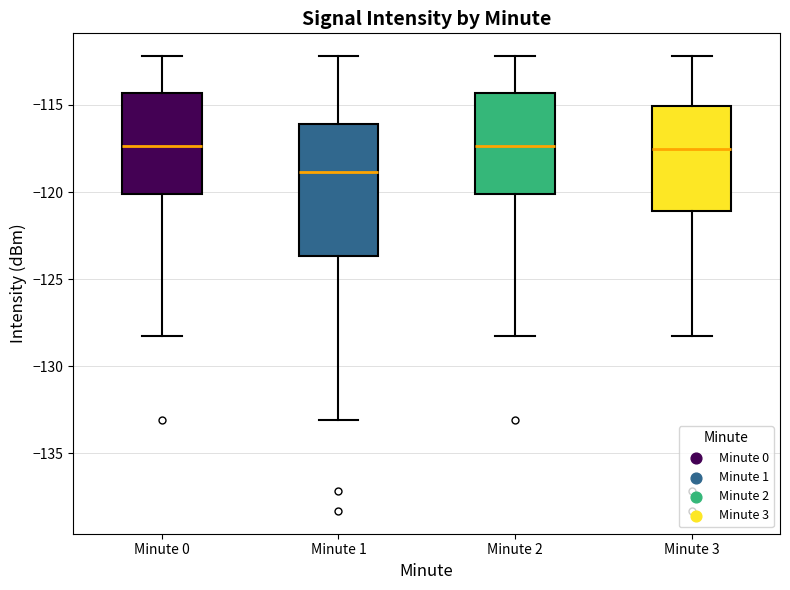

Reading left to right, read every box against the y-axis: the position of its median line, the range the box covers, and the ends of its whiskers. The values are not printed on the chart, so give them approximately, as read against the axis.

Minute 0: median -117.5, box -120.0 to -114.5, whiskers -128.5 to -112.0
Minute 1: median -119.0, box -123.5 to -116.0, whiskers -133.0 to -112.0
Minute 2: median -117.5, box -120.0 to -114.5, whiskers -128.5 to -112.0
Minute 3: median -117.5, box -121.0 to -115.0, whiskers -128.5 to -112.0